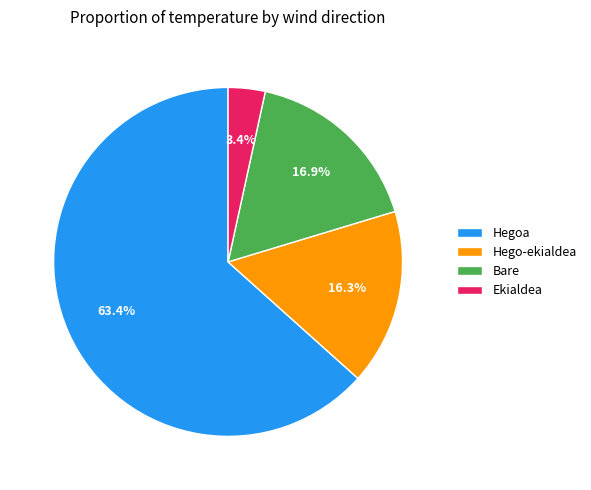

Which has a higher value, Hegoa or Hego-ekialdea?

Hegoa